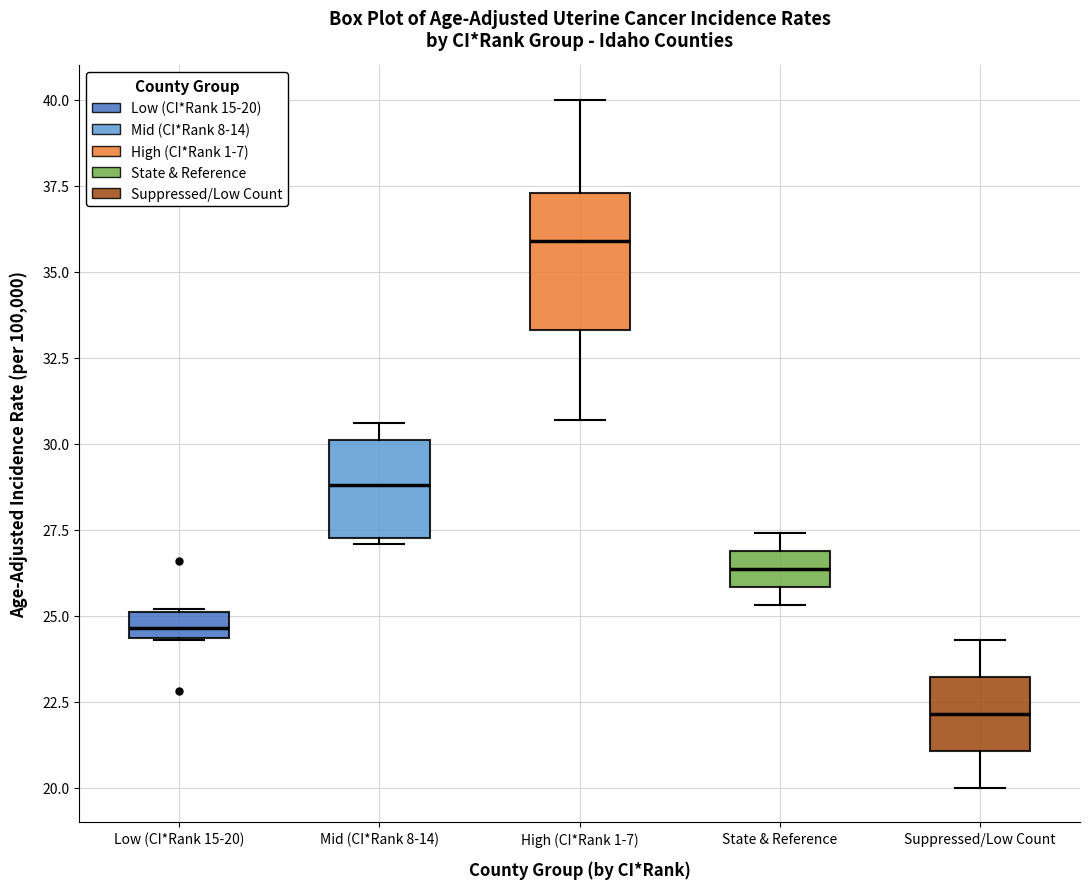

Where is the lower edge of the box for Low (CI*Rank 15-20) on the y-axis? The values are not printed on the chart, so give them approximately, as read against the axis.

24.5